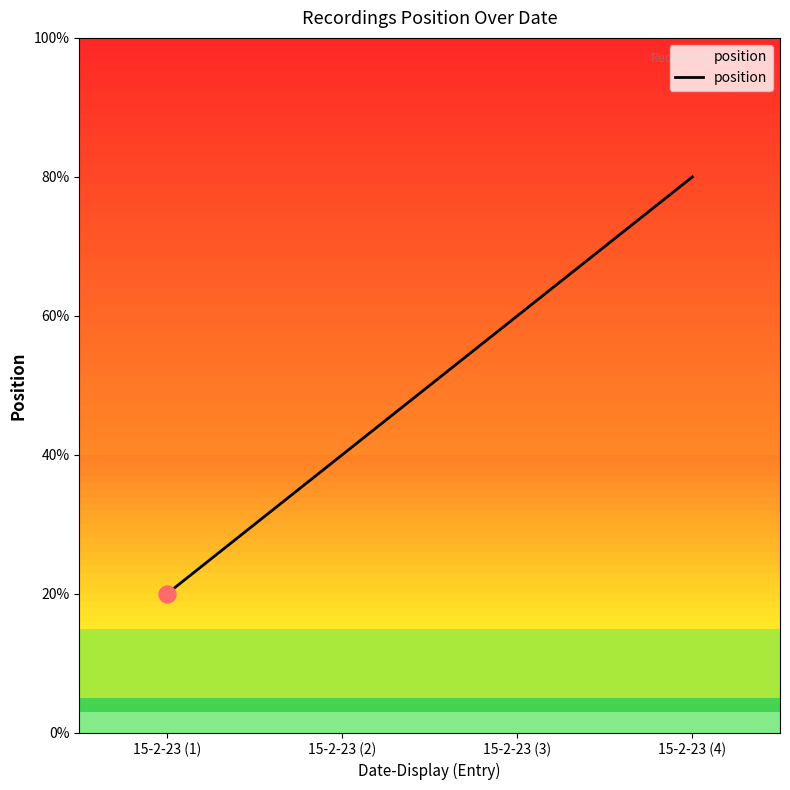

Approximately how many times larger is the value at 15-2-23 (2) compared to 15-2-23 (1)?

2.0